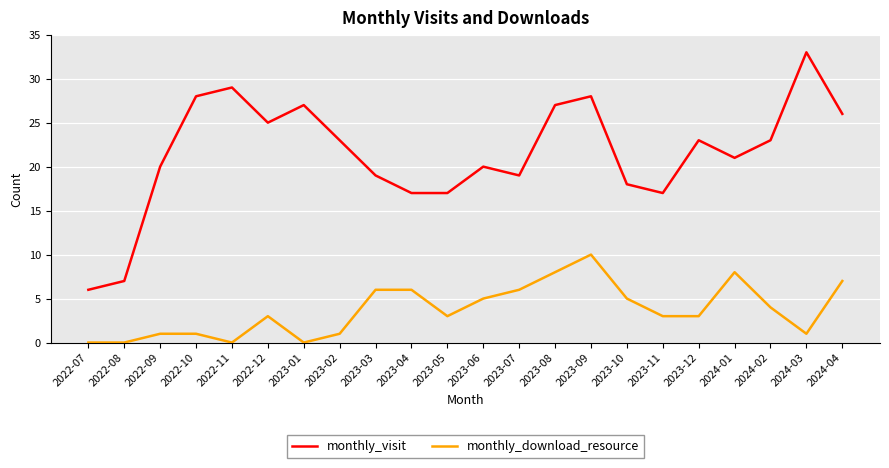

What is the difference between the monthly_visit values at 2023-09 and 2023-08?

1